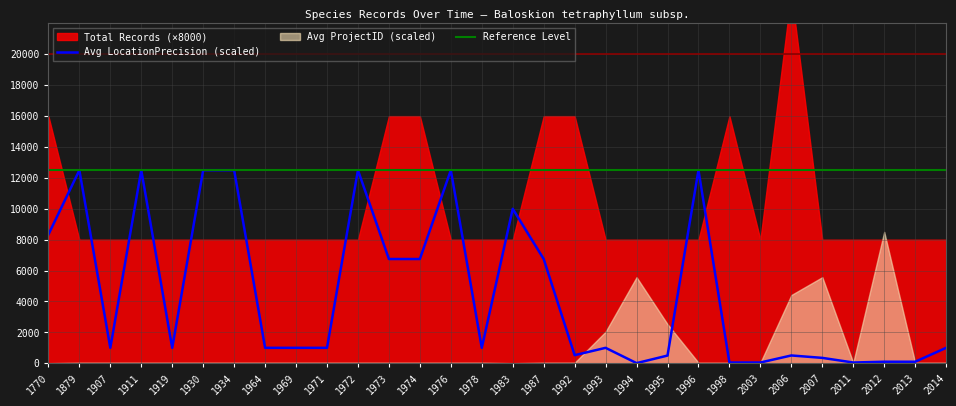

In Total Records, how many points are higher than both neighbors (excluding endpoints)?

2